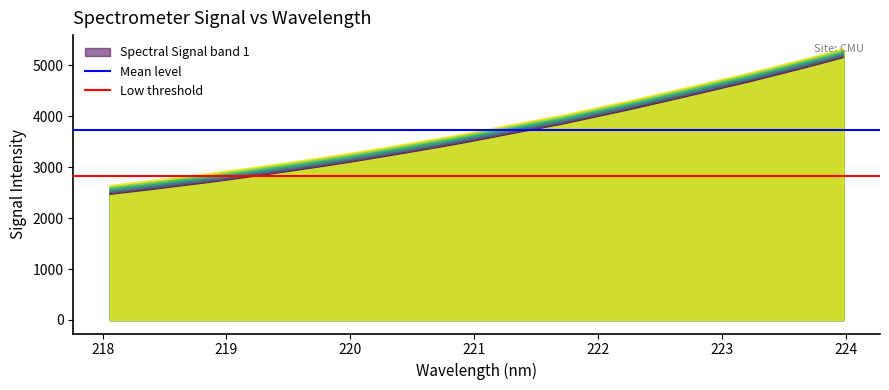

What is the minimum value for Spectral Signal band 1?

2465.4